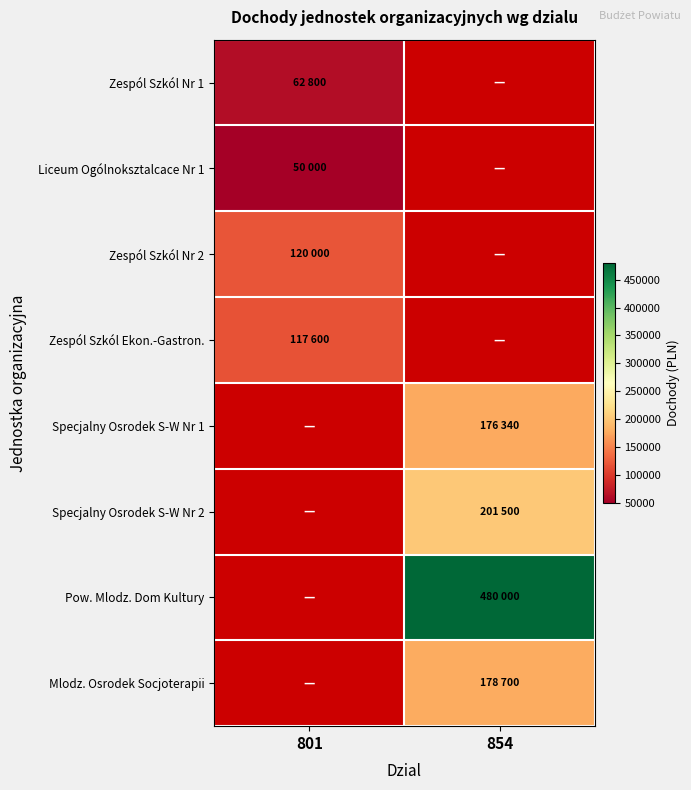

Count the number of data series in this chart.

8